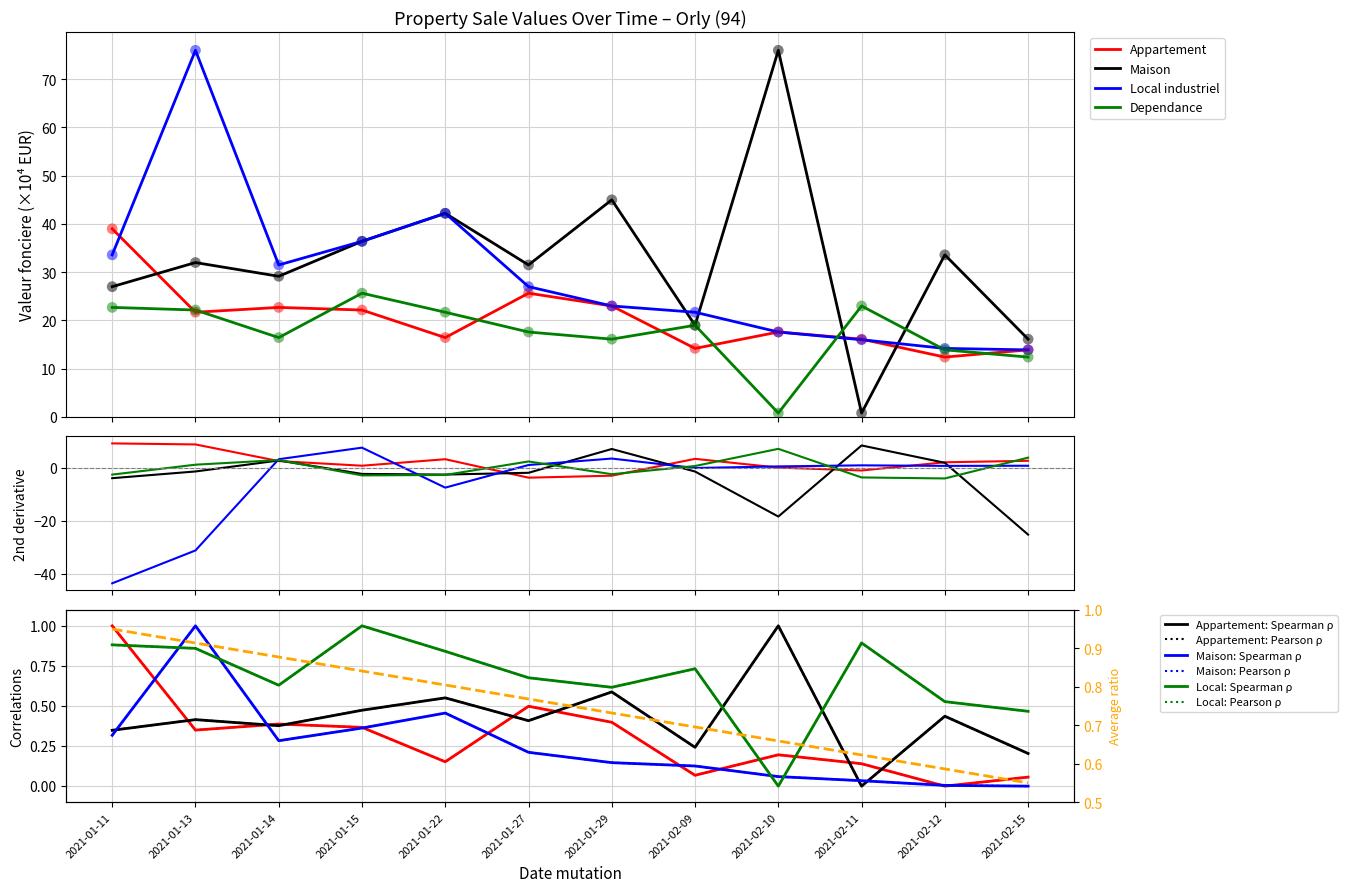

Is the value of Dependance at 2021-01-27 greater than the value of Maison at 2021-02-10?

No